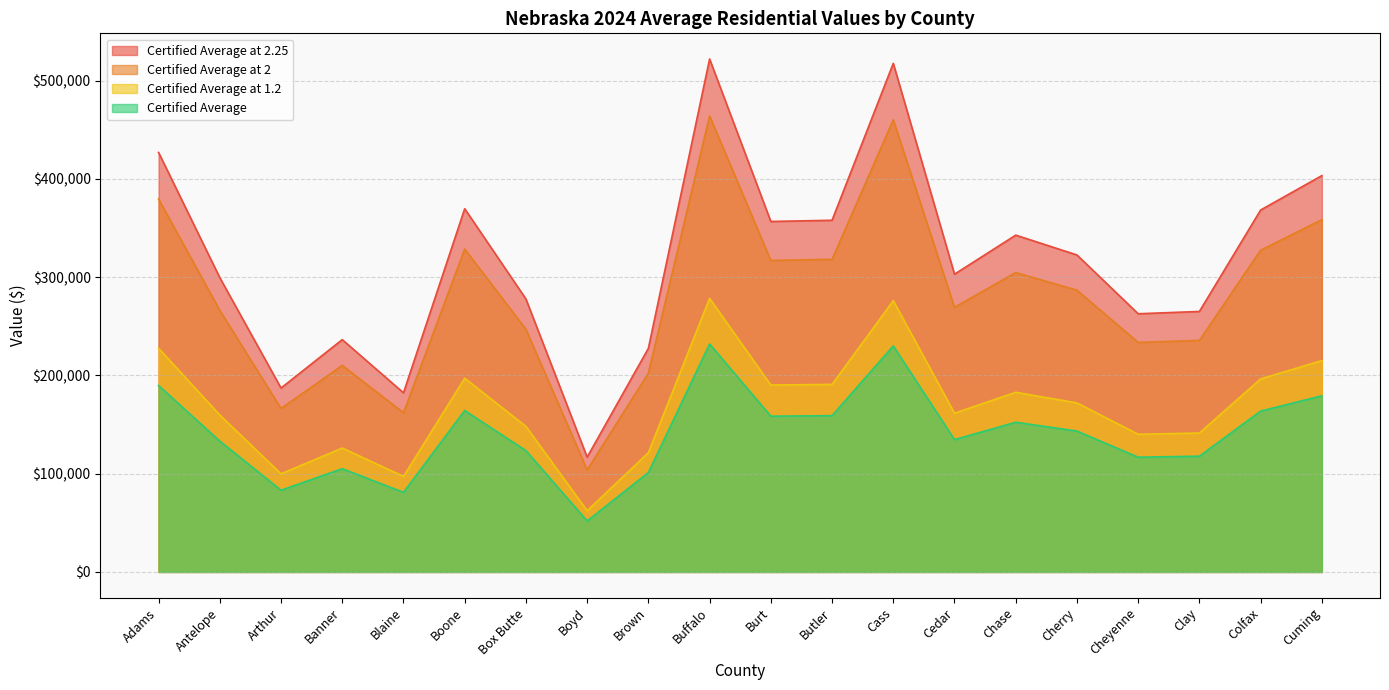

Reading left to right, transcribe all the data shown in this chart.

Certified Average: 379432	266196	166352	210154	162034	328560	246920	103850	202258	463986	317018	318106	460036	269318	304660	286724	233550	235618	327358	358490
Certified Average at 1.2: 227659	159718	99811	126092	97220	197136	148152	62310	121355	278392	190211	190864	276022	161591	182796	172034	140130	141371	196415	215094
Certified Average at 2: 189716	133098	83176	105077	81017	164280	123460	51925	101129	231993	158509	159053	230018	134659	152330	143362	116775	117809	163679	179245
Certified Average at 2.25: 426861	299470	187146	236423	182288	369630	277785	116831	227540	521984	356645	357869	517540	302983	342742	322564	262744	265070	368278	403301